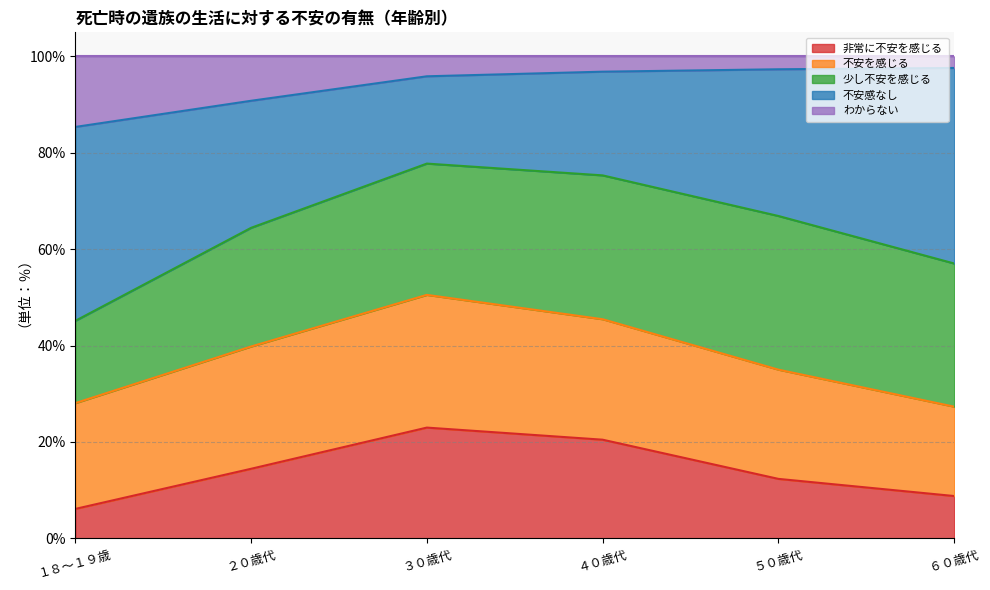

Is it true that 非常に不安を感じる equals 36.7 at ３０歳代?

False